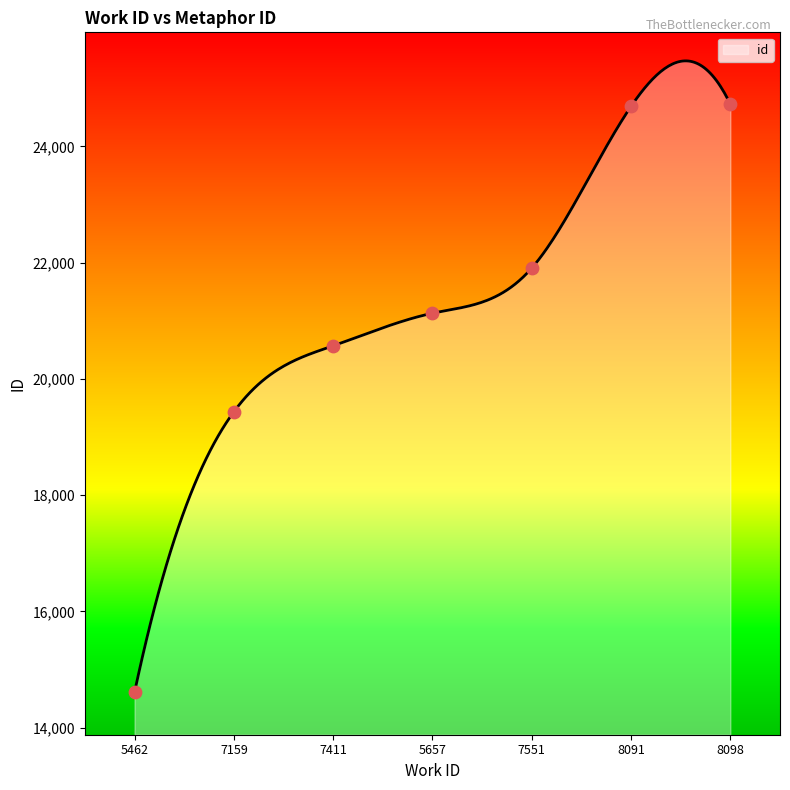

What is the change in value from 5657 to 8098?

+3597